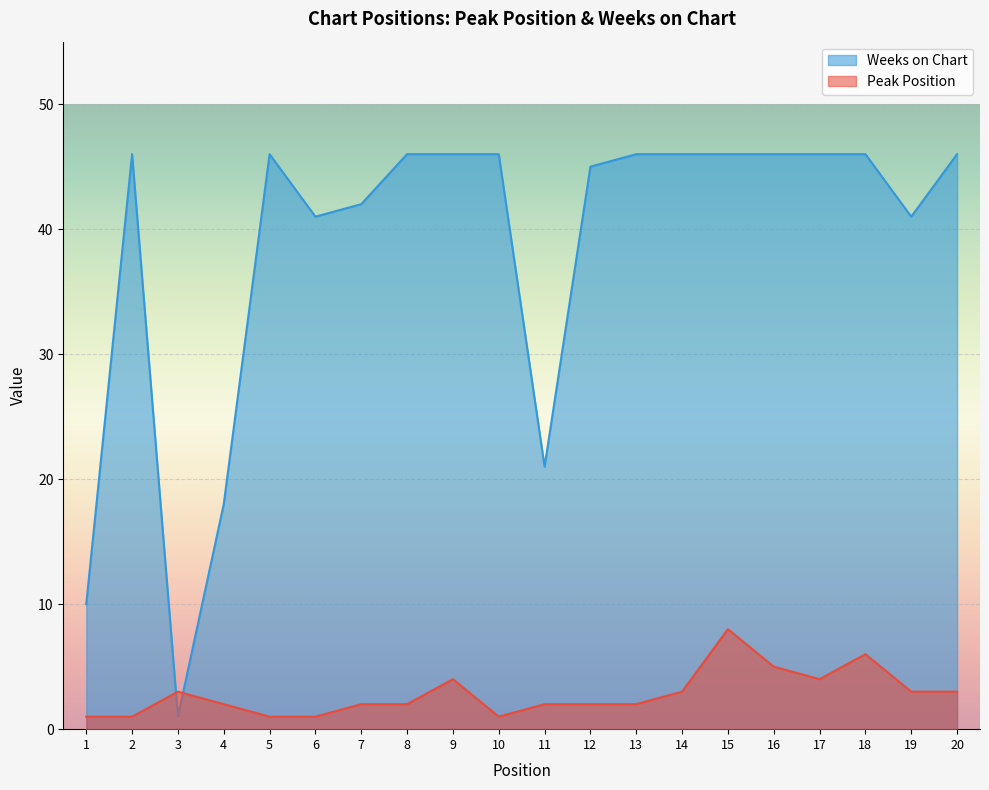

What is the value of the Peak Position point at the 4th from the left?

2